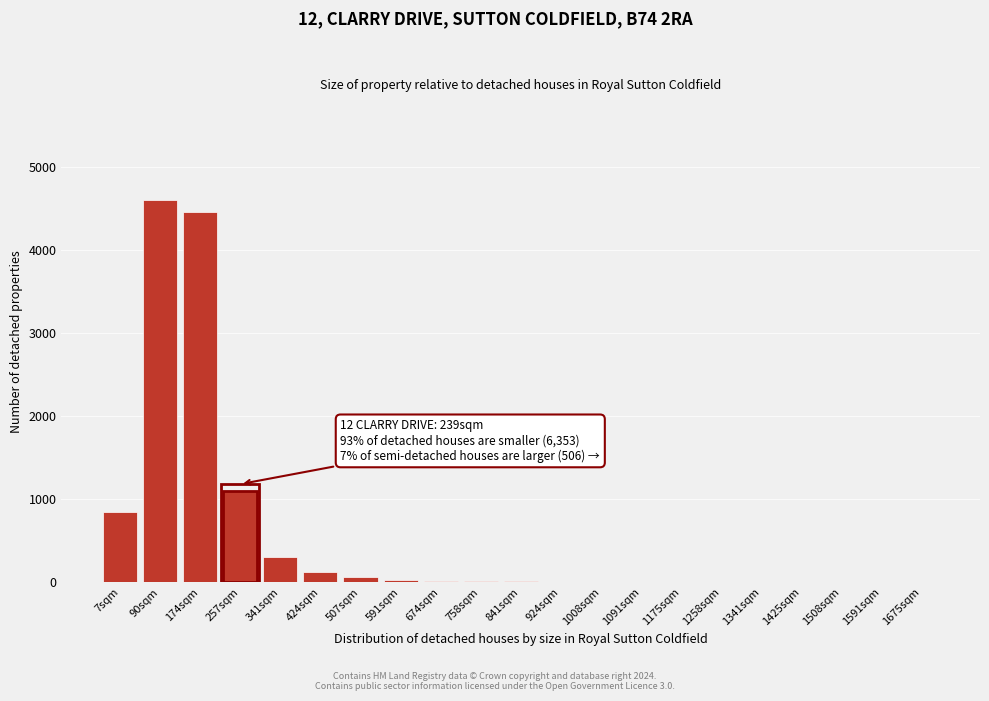

True or false: the data shows 2 at 1508sqm.

True